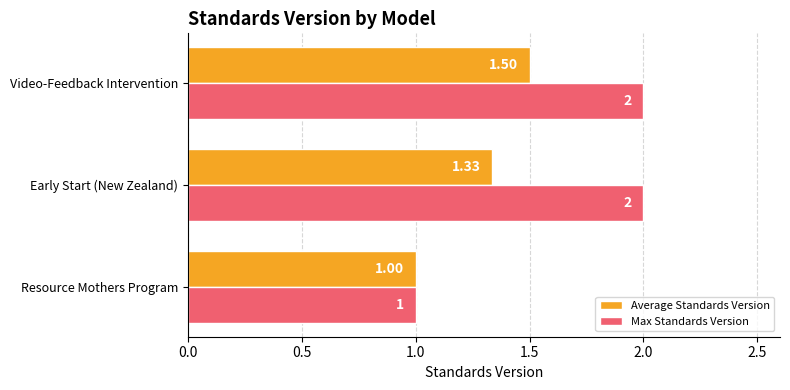

At which label does Average Standards Version reach its minimum?

Resource Mothers Program